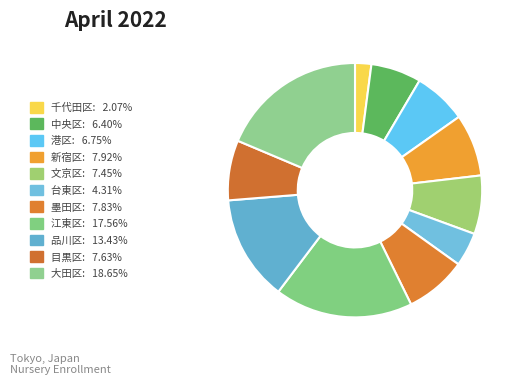

How many segments does this pie chart have?

11